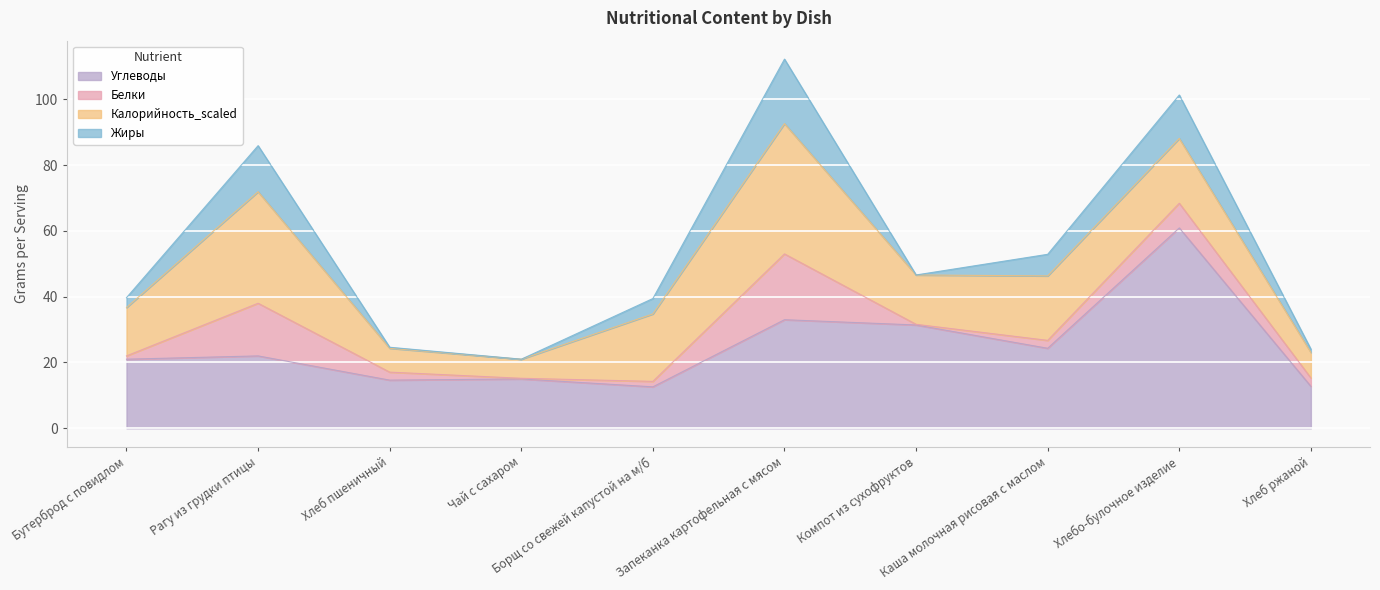

At which label does Углеводы reach its minimum?

Борщ со свежей капустой на м/б